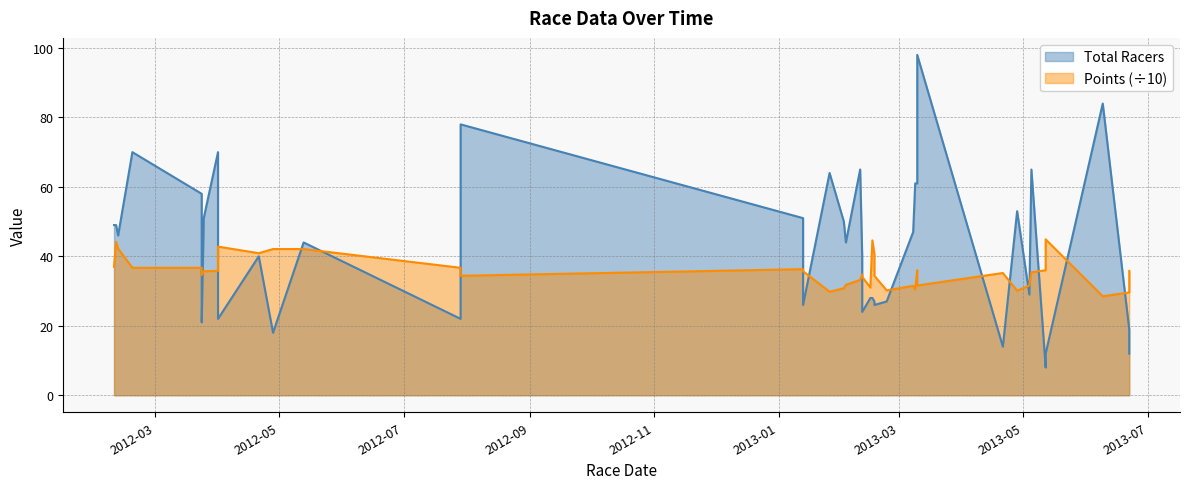

How many data points in Total Racers are above 44?

19